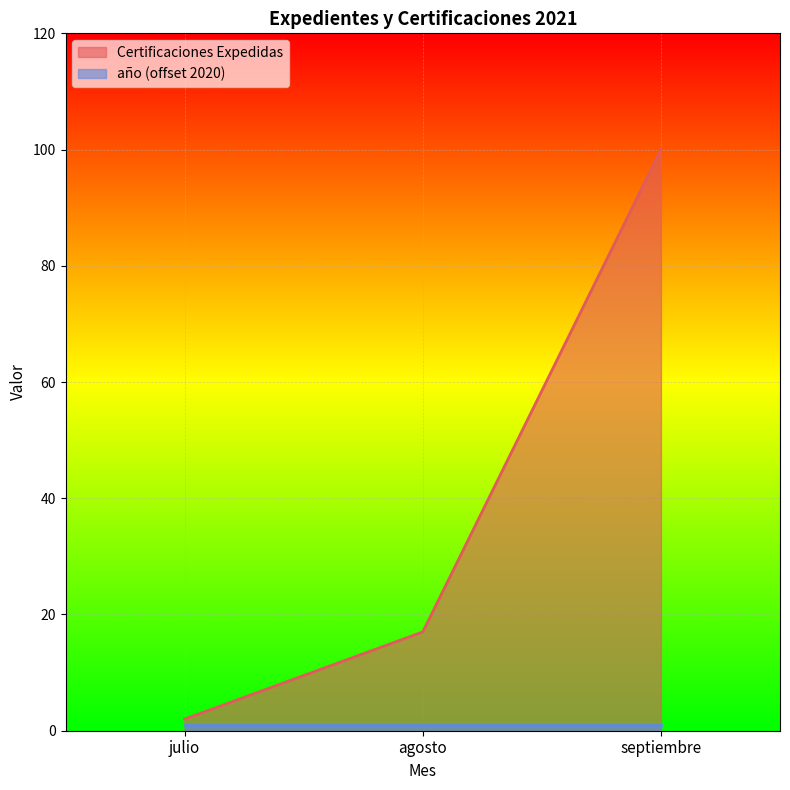

What is the ratio of the value at julio to the value at agosto?

0.1